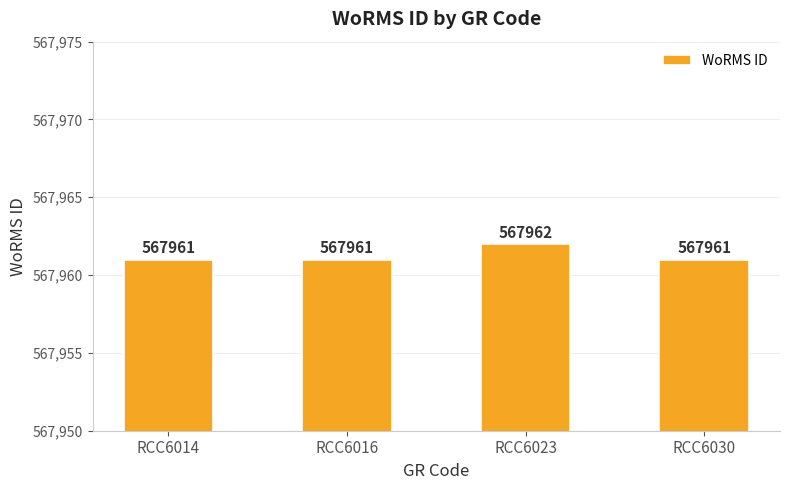

What is the value of the 4th bar from the left?

567961